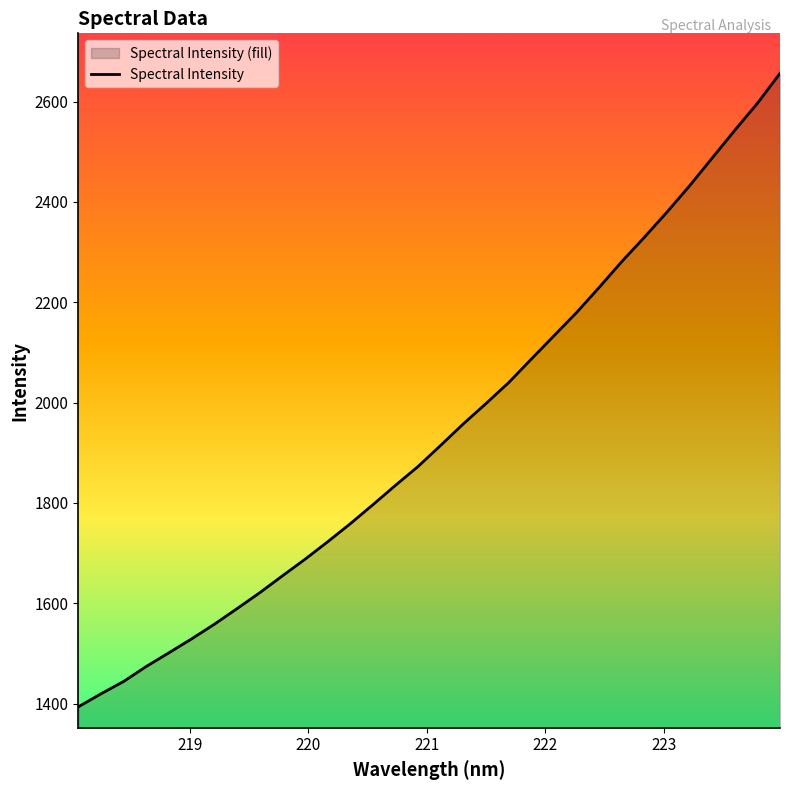

How many series are shown in this chart?

1